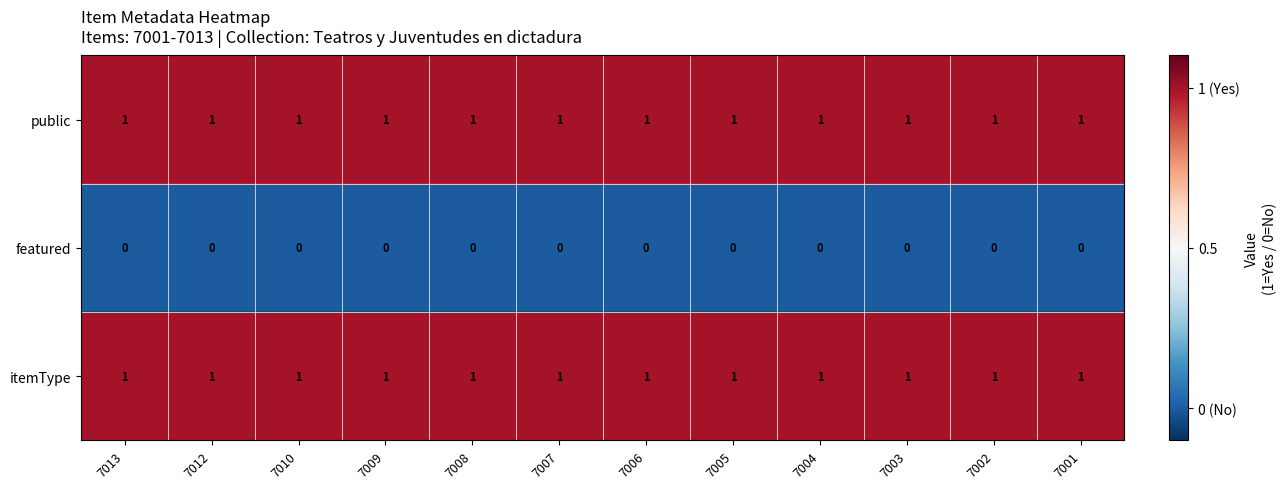

At how many categories does at least one series exceed 0?

12